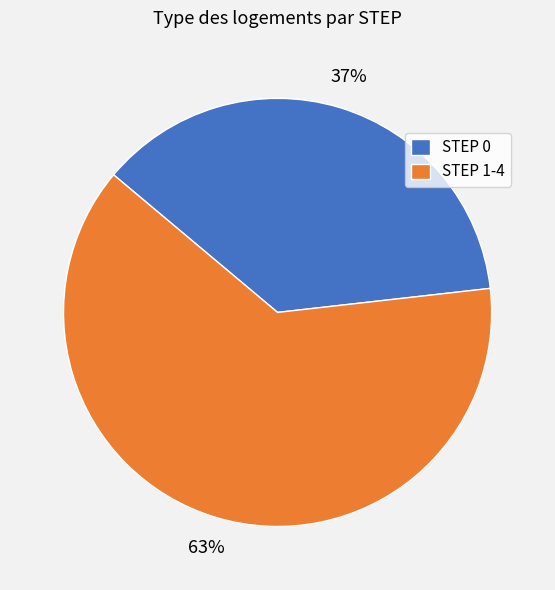

To the nearest percent, what is the difference between the largest and smallest slice percentages?

26%